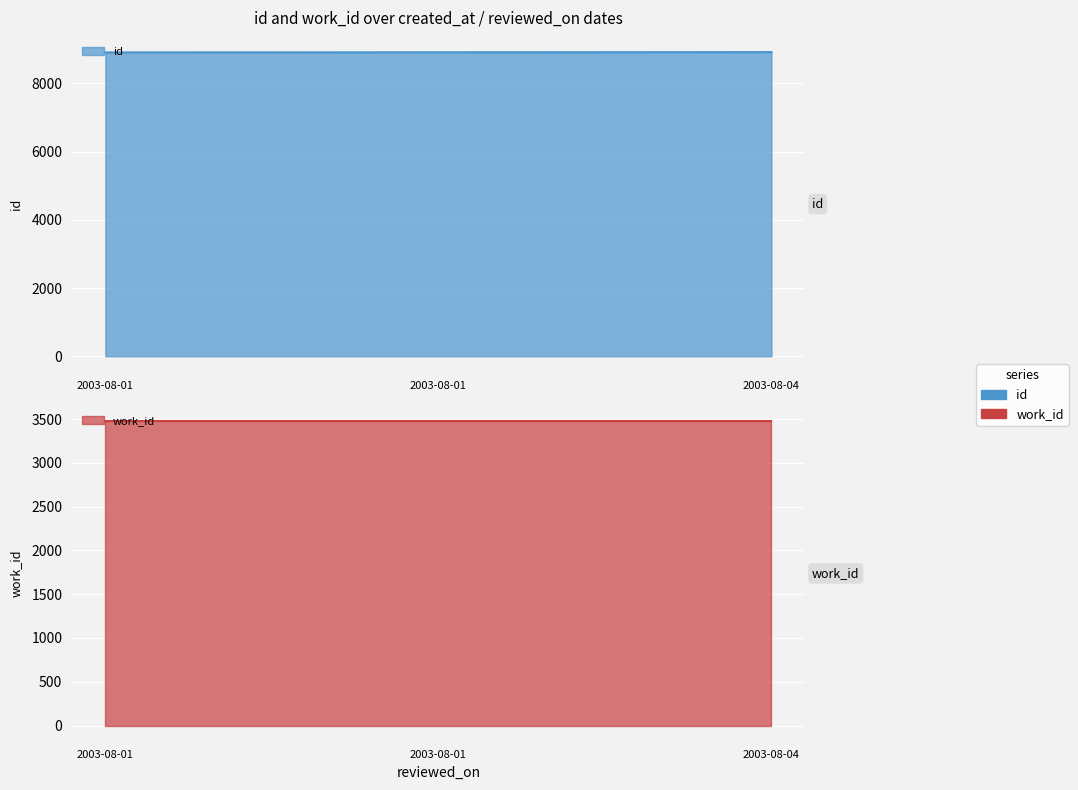

Reading left to right, what are all the values shown in this chart?

id: 8909	8911	8918
work_id: 3474	3474	3474